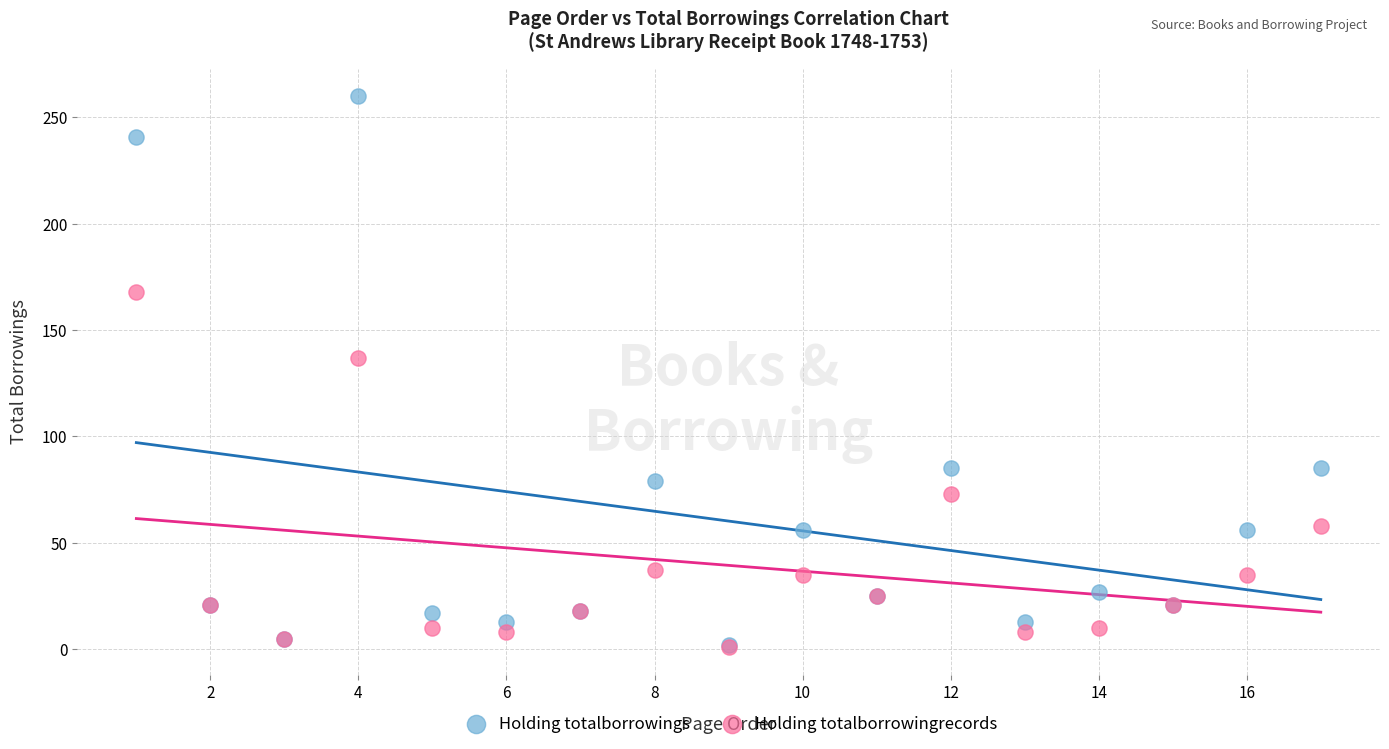

Across all series, what Y value is closest to 130?

137